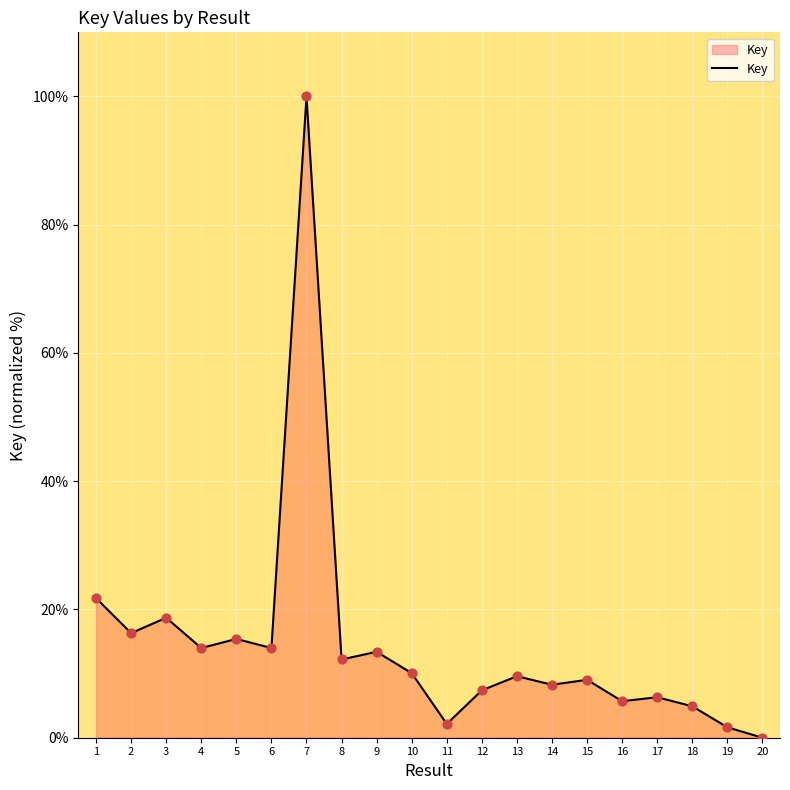

What is the ratio of the value at 18 to the value at 8?

0.4